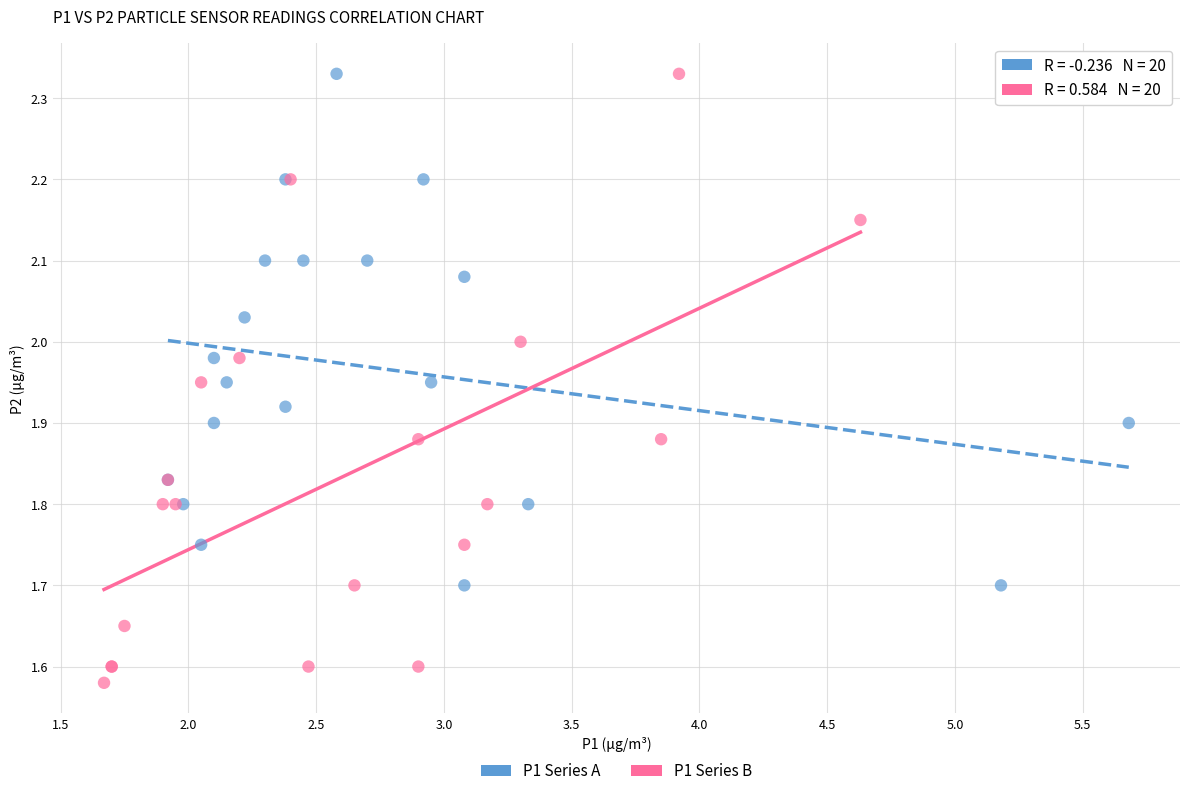

Which series reaches the minimum Y coordinate?

P1 Series B